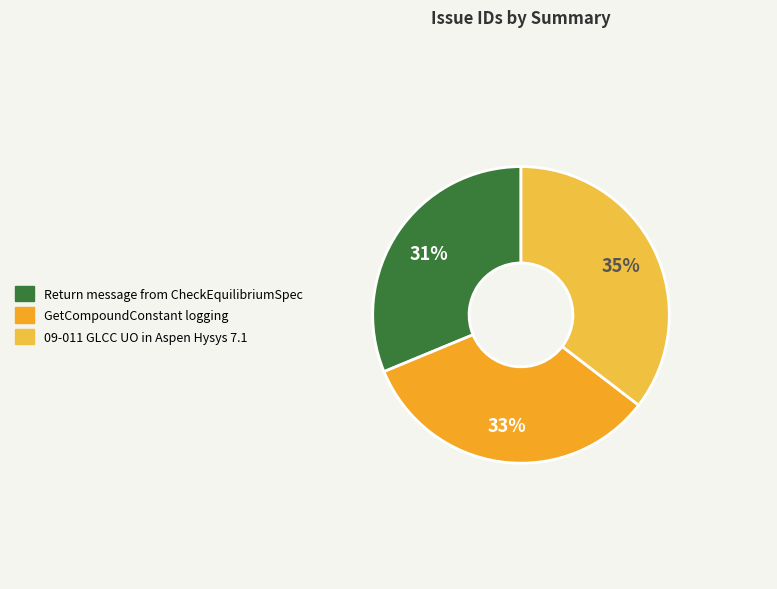

True or false: Return message from CheckEquilibriumSpec accounts for 31% of the total.

True